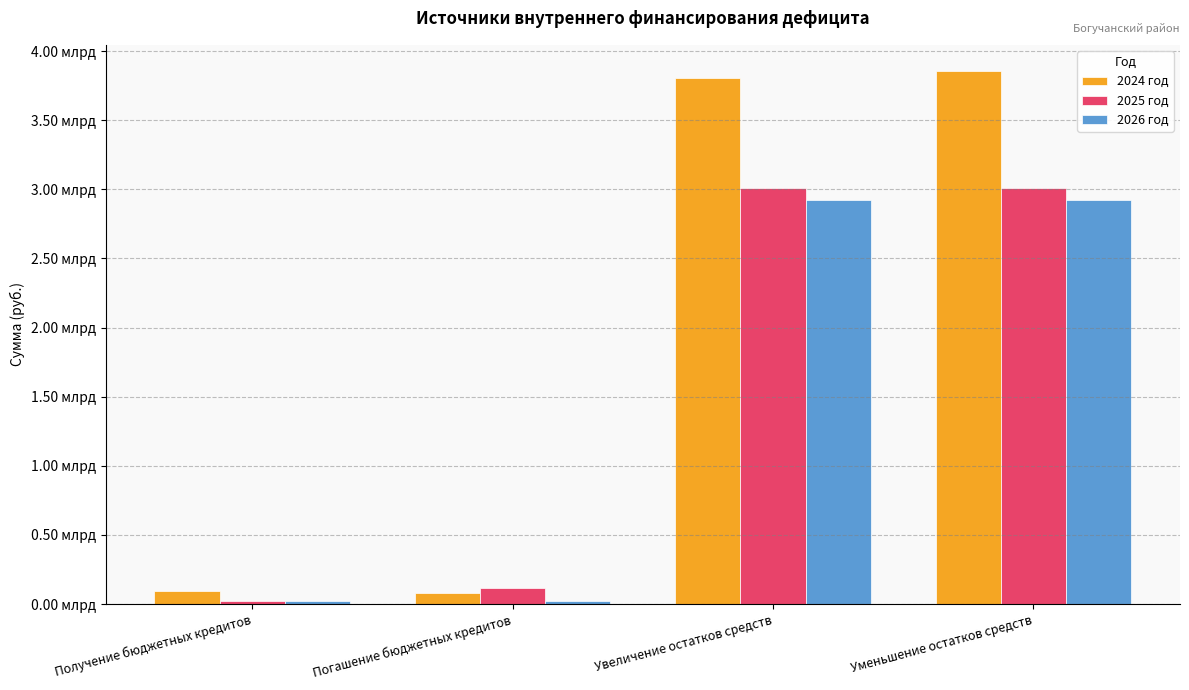

The value of 2024 год at Получение бюджетных кредитов is 133371091.4. True or false?

False